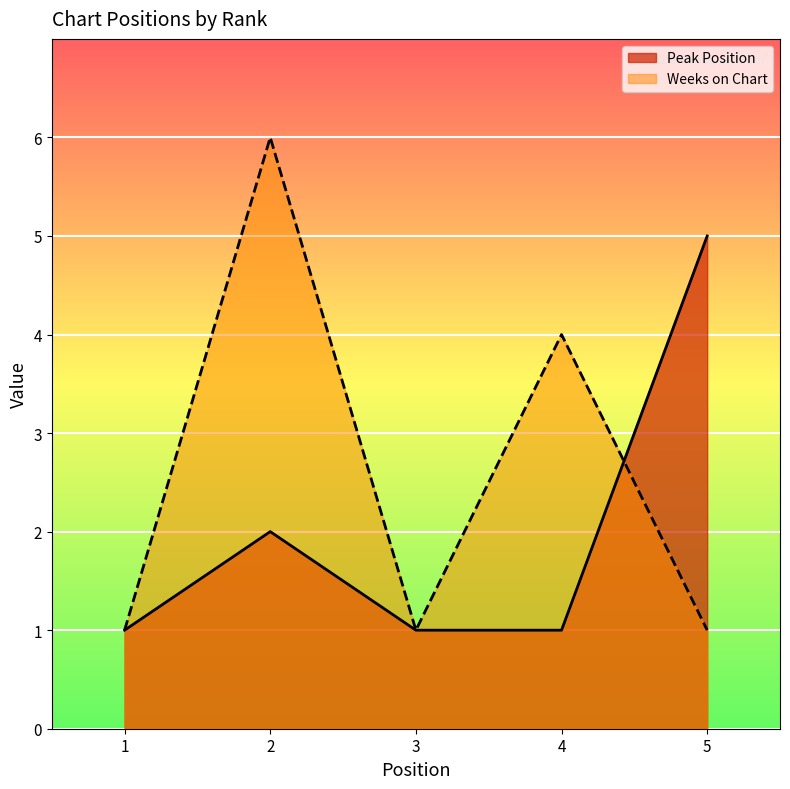

How many interior local peaks does the Weeks on Chart series have?

2